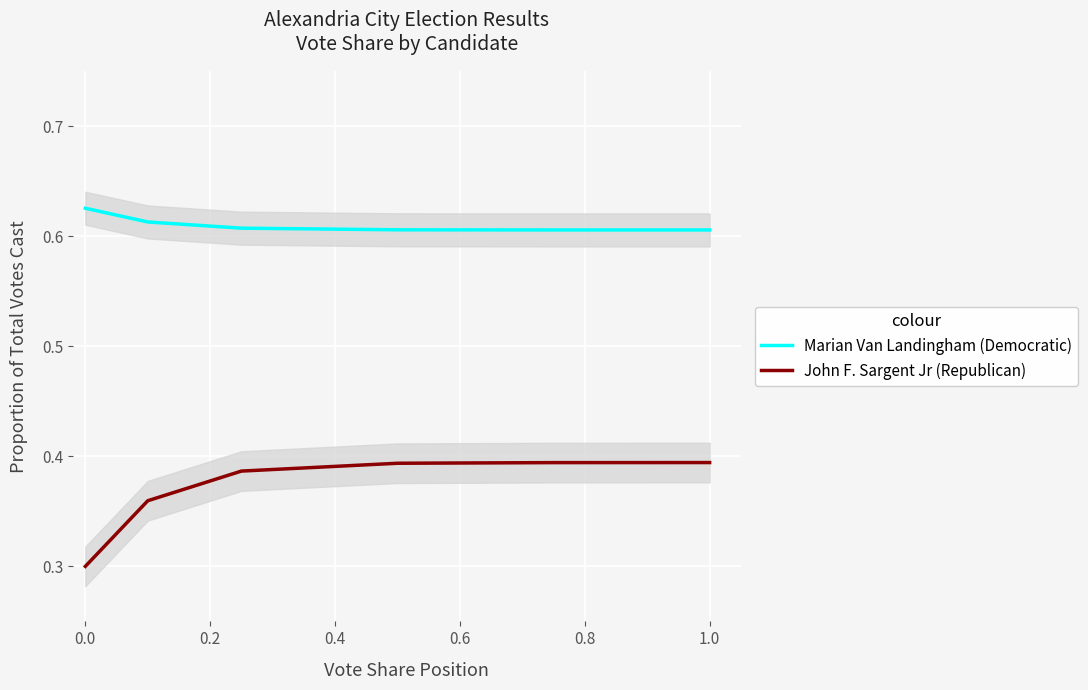

Is it true that Marian Van Landingham (Democratic) equals 1.0 at 0.0?

False